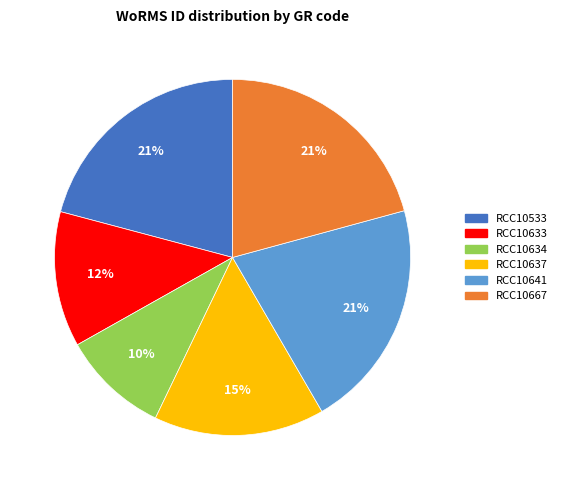

Does any single category account for the majority?

No